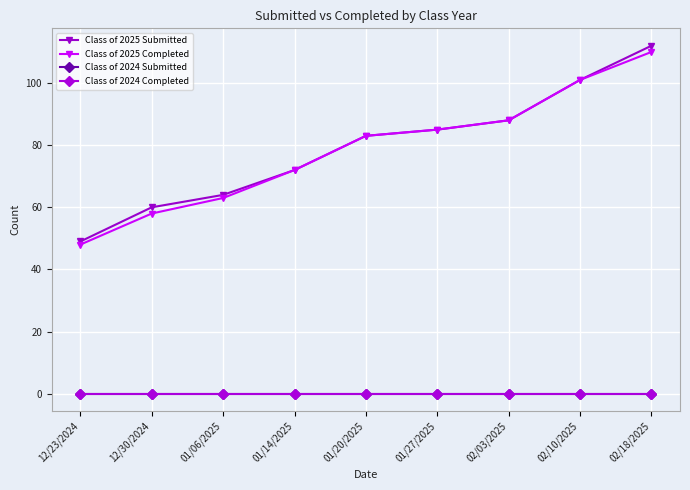

List the labels in order of Class of 2025 Submitted value, smallest first.

12/23/2024, 12/30/2024, 01/06/2025, 01/14/2025, 01/20/2025, 01/27/2025, 02/03/2025, 02/10/2025, 02/18/2025